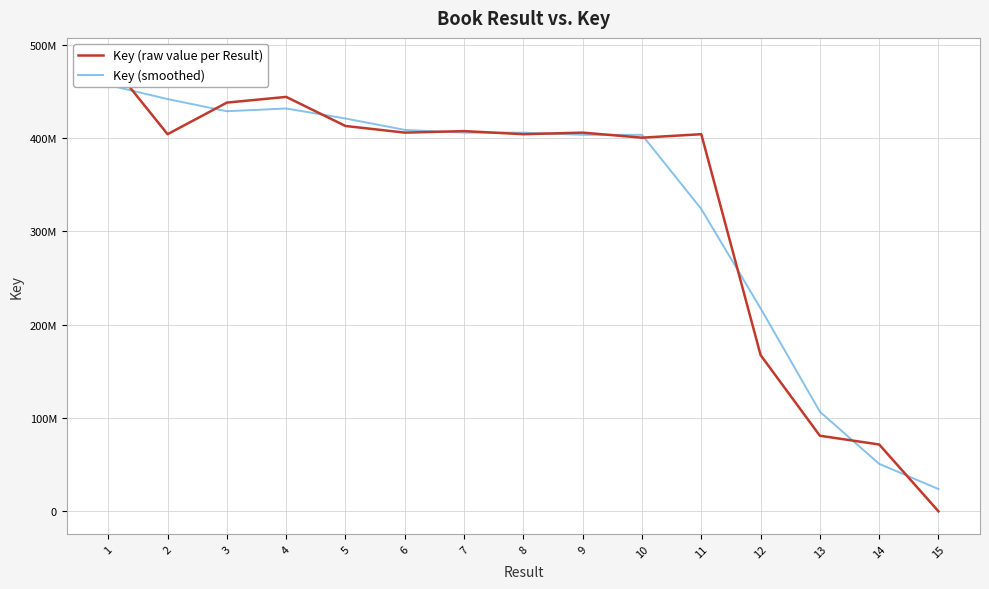

Reading left to right, transcribe all the data shown in this chart.

Key (raw value per Result): 1=483060652.0	2=404037676.0	3=437896334.0	4=444000443.0	5=412841950.0	6=405735221.0	7=407348279.0	8=404037574.0	9=405734395.0	10=400315276.0	11=404037673.0	12=167441813.0	13=80998895.0	14=71646335.0	15=6449.0
Key (smoothed): 1=456719660.0	2=441664887.3	3=428644817.7	4=431579575.7	5=420859204.7	6=408641816.7	7=405707024.7	8=405706749.3	9=403362415.0	10=403362448.0	11=323931587.3	12=217492793.7	13=106695681.0	14=50883893.0	15=23886411.0